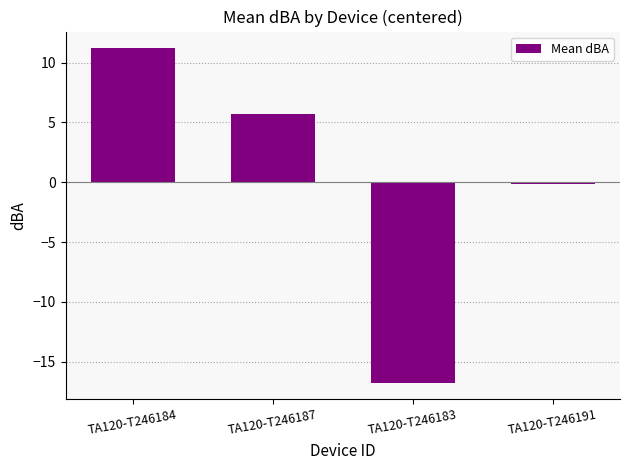

How many bars are there in total?

4